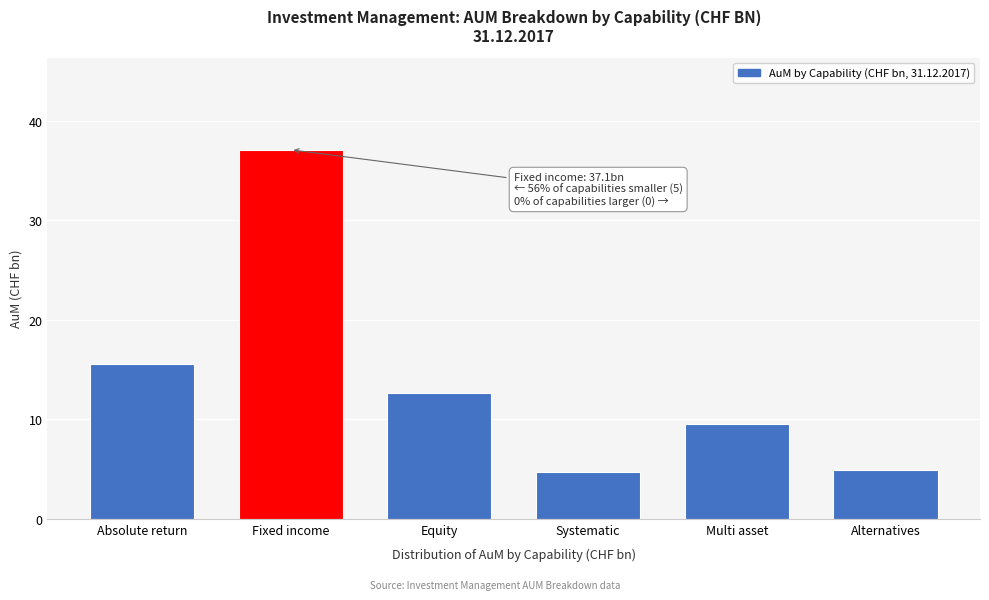

Reading left to right, extract all data points from this chart.

15.6	37.1	12.6	4.7	9.5	4.9